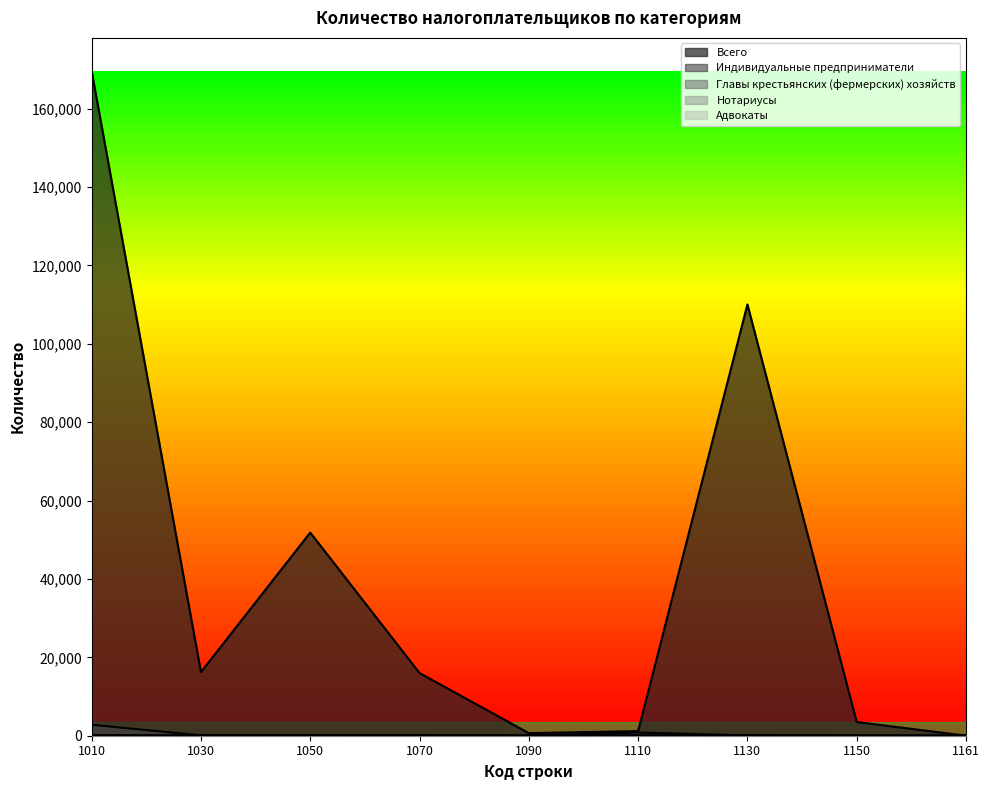

Read the Индивидуальные предприниматели value at 1010.

2802